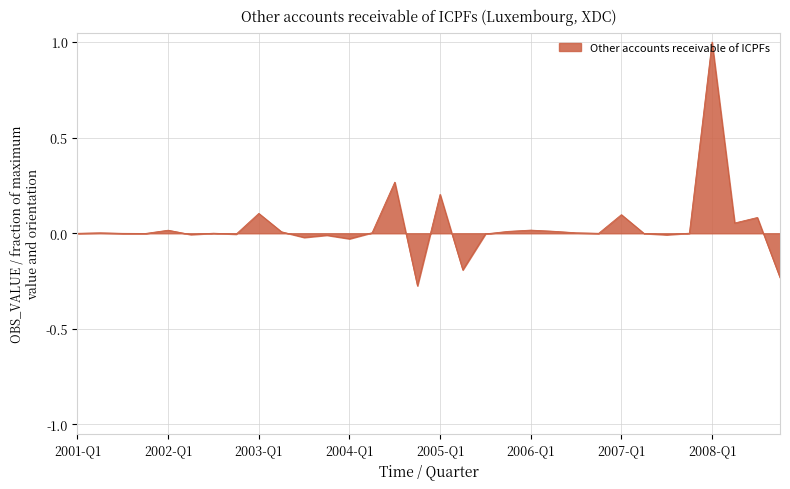

What is the difference between the maximum and minimum values?

1.3